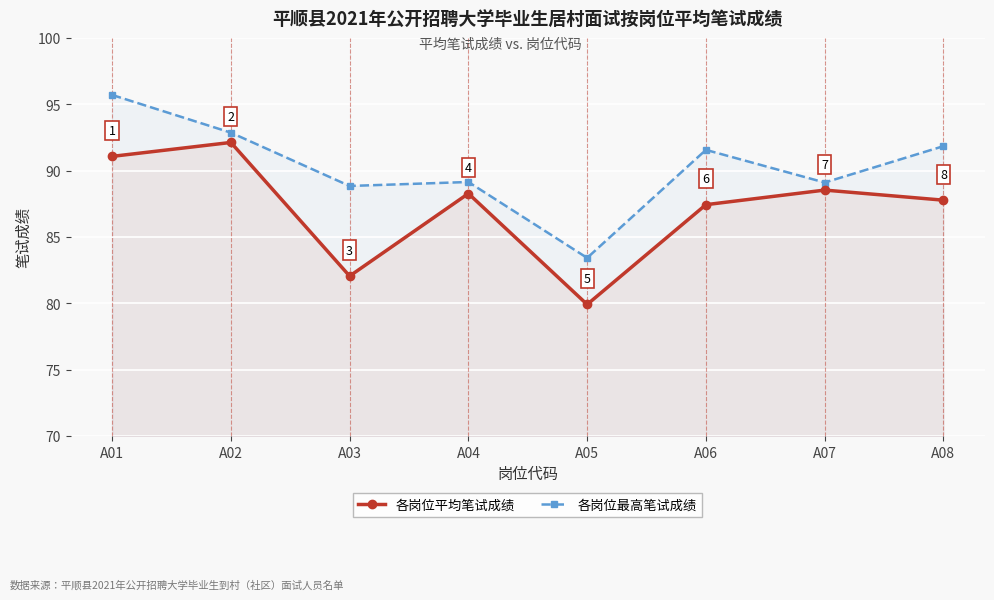

True or false: 各岗位最高笔试成绩 and 各岗位平均笔试成绩 cross at least once.

False